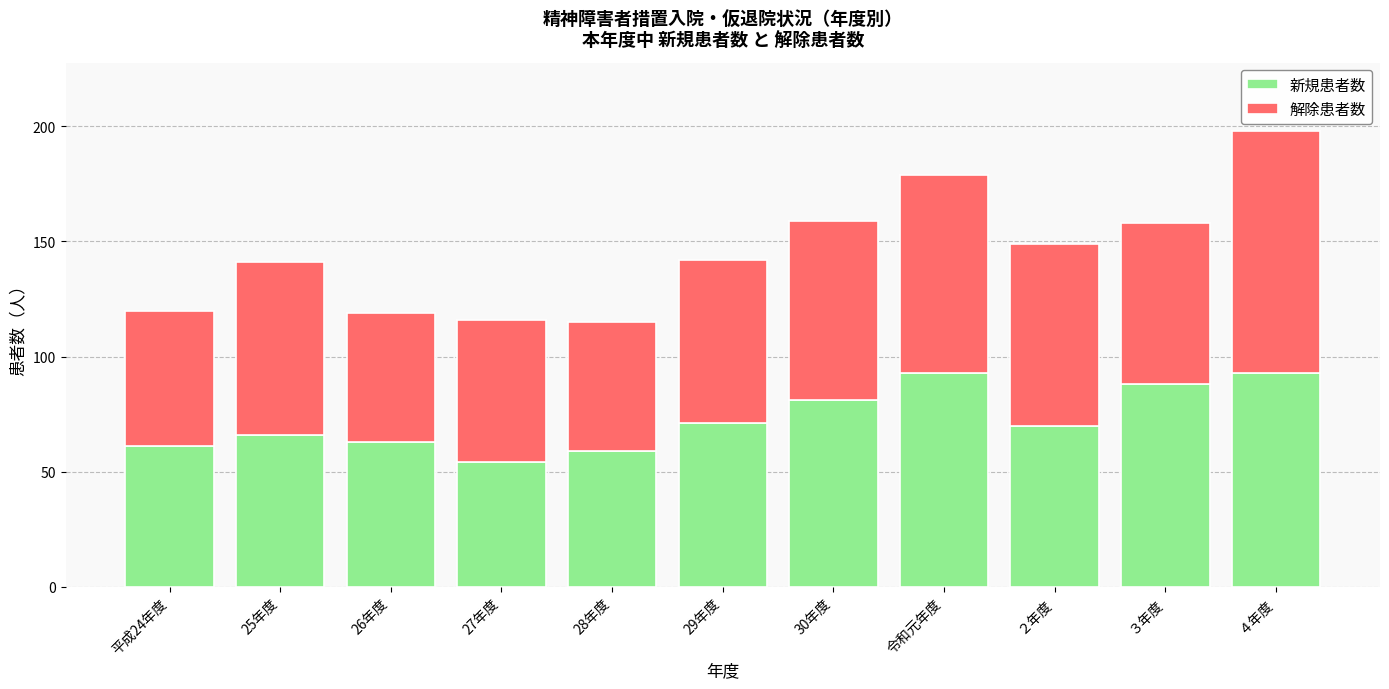

The value of 新規患者数 at 29年度 is 71. True or false?

True